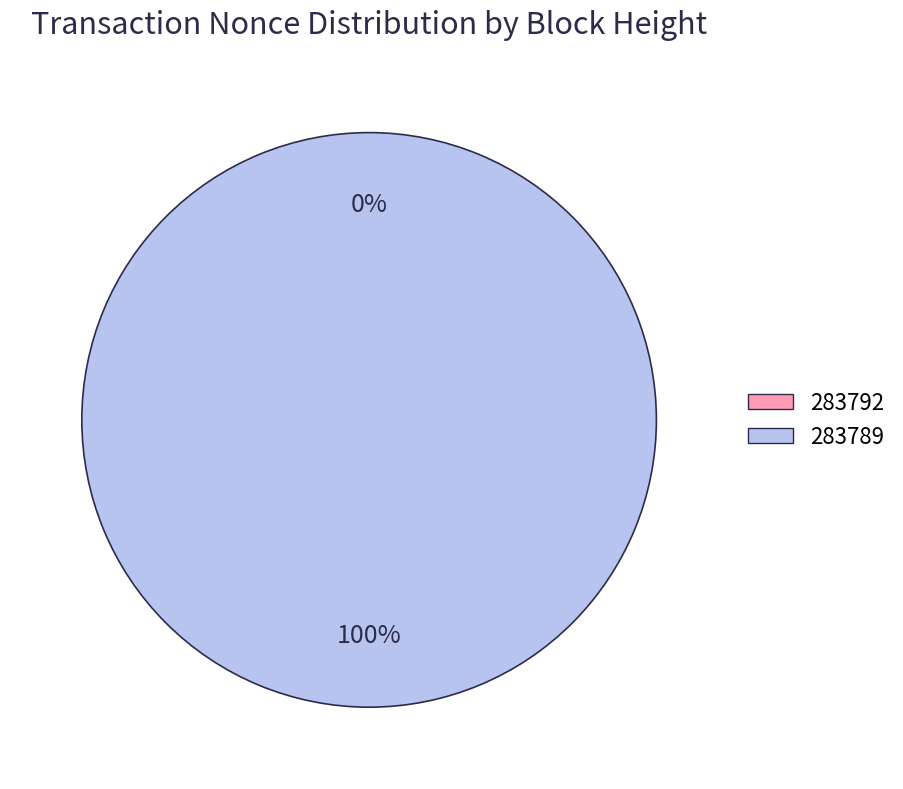

Does 283789 represent more than half of the total?

Yes